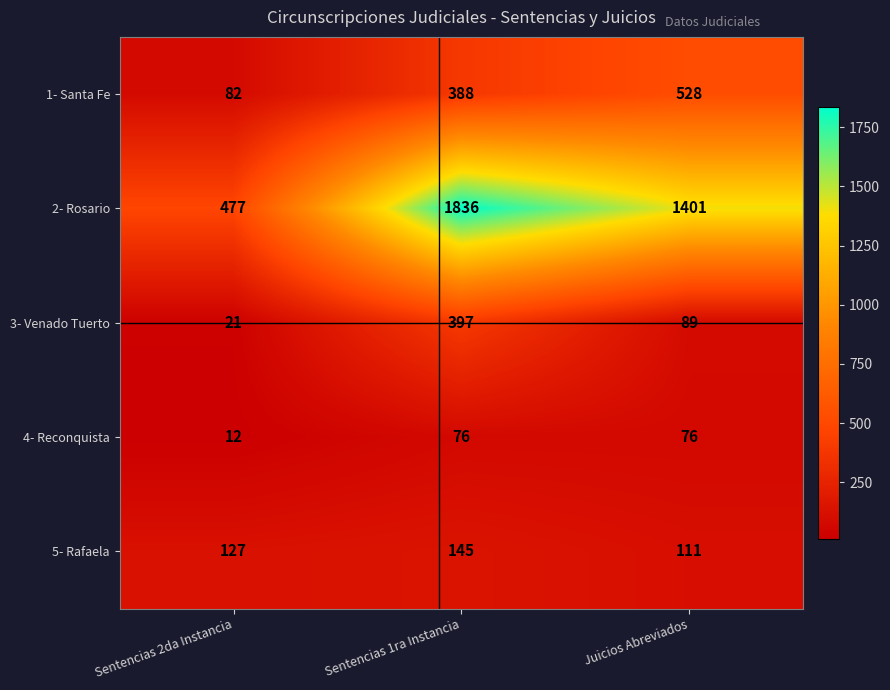

Reading right to left, transcribe all the data shown in this chart.

1- Santa Fe: Juicios Abreviados=528	Sentencias 1ra Instancia=388	Sentencias 2da Instancia=82
2- Rosario: Juicios Abreviados=1401	Sentencias 1ra Instancia=1836	Sentencias 2da Instancia=477
3- Venado Tuerto: Juicios Abreviados=89	Sentencias 1ra Instancia=397	Sentencias 2da Instancia=21
4- Reconquista: Juicios Abreviados=76	Sentencias 1ra Instancia=76	Sentencias 2da Instancia=12
5- Rafaela: Juicios Abreviados=111	Sentencias 1ra Instancia=145	Sentencias 2da Instancia=127